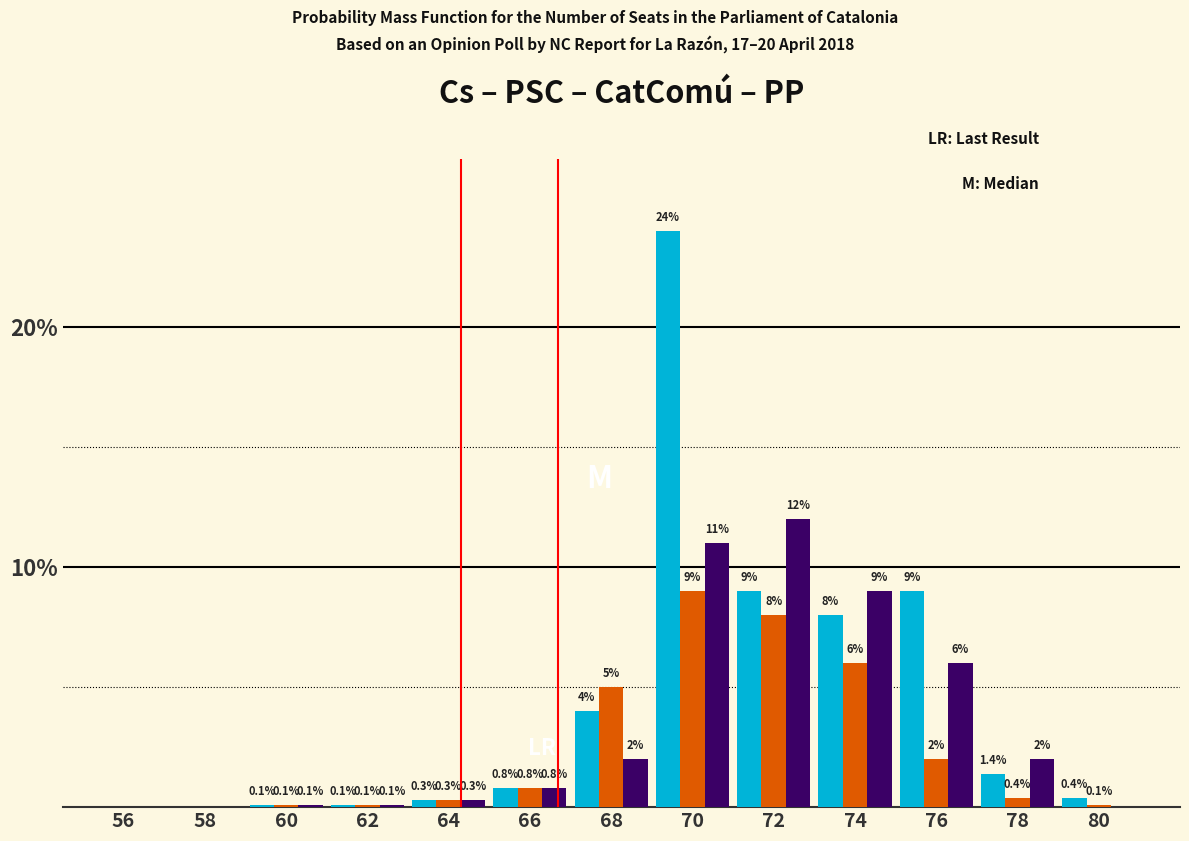

Which category has the highest value across all series?

70